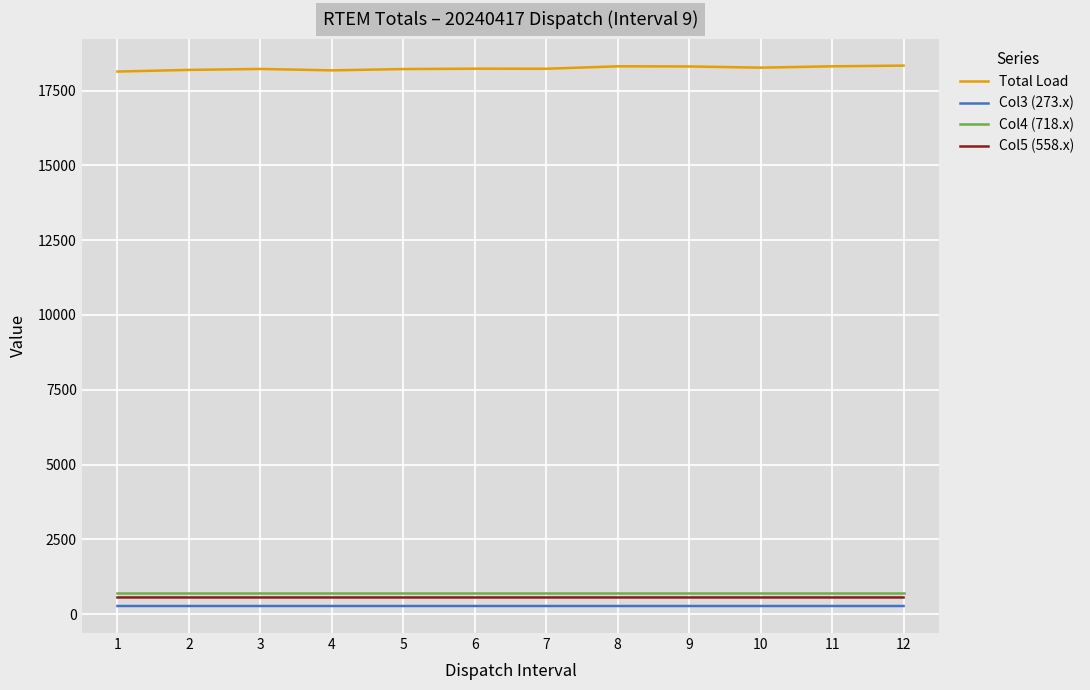

Which series has the widest spread of values?

Total Load